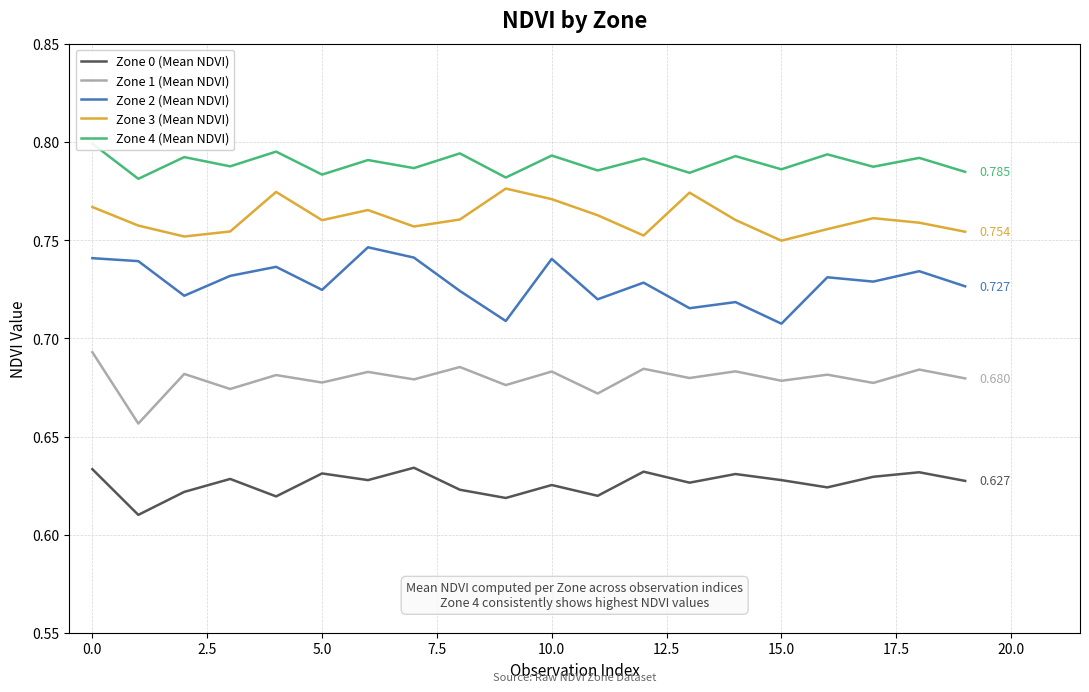

True or false: Zone 0 (Mean NDVI) and Zone 1 (Mean NDVI) cross at least once.

False